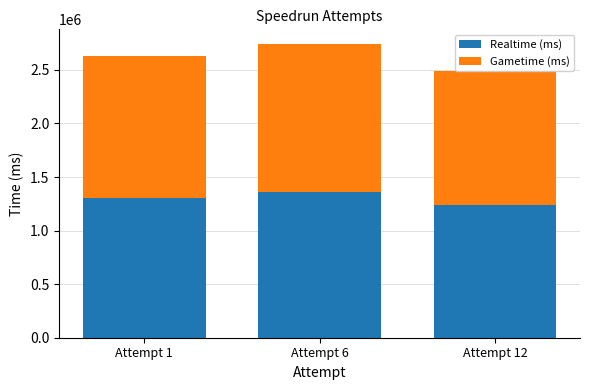

Rank the series by their average value, from highest to lowest.

Gametime (ms), Realtime (ms)